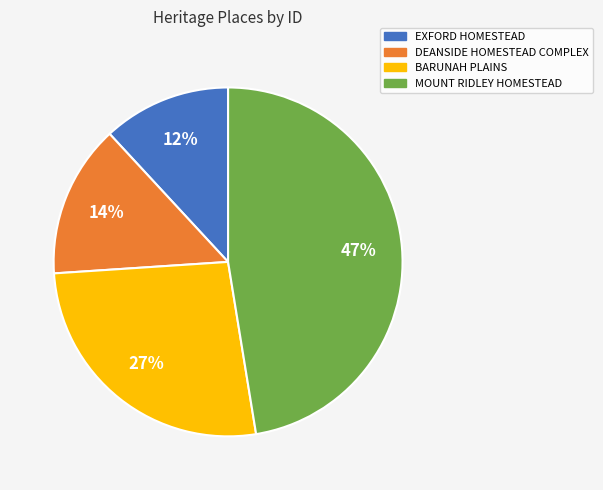

Which has a higher value, MOUNT RIDLEY HOMESTEAD or EXFORD HOMESTEAD?

MOUNT RIDLEY HOMESTEAD